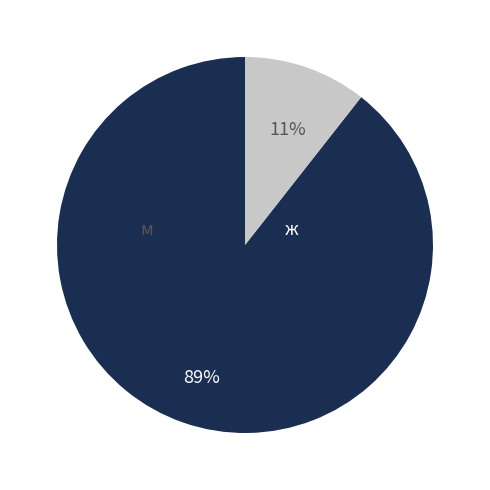

How many segments does this pie chart have?

2